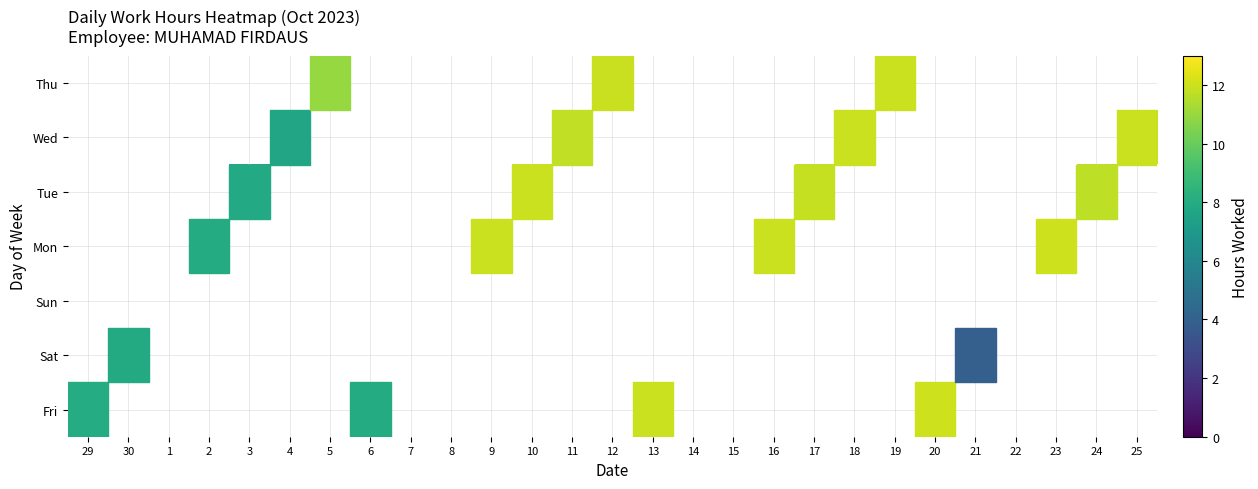

Between 6 and 29, which is larger?

29